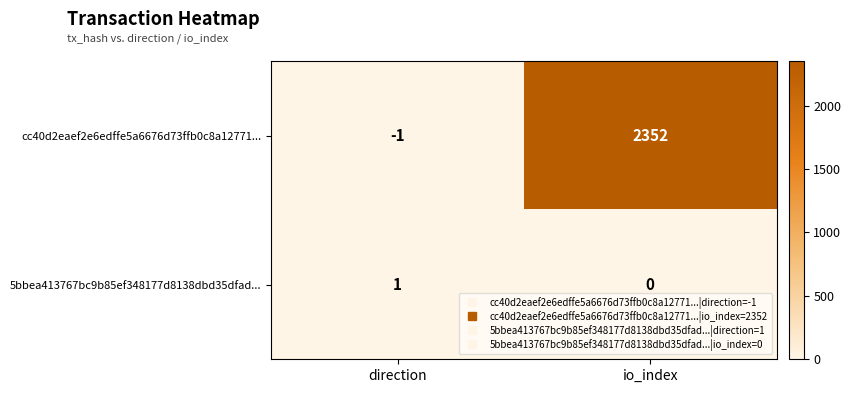

At which label does cc40d2eaef2e6edffe5a6676d73ffb0c8a12771... reach its peak?

io_index